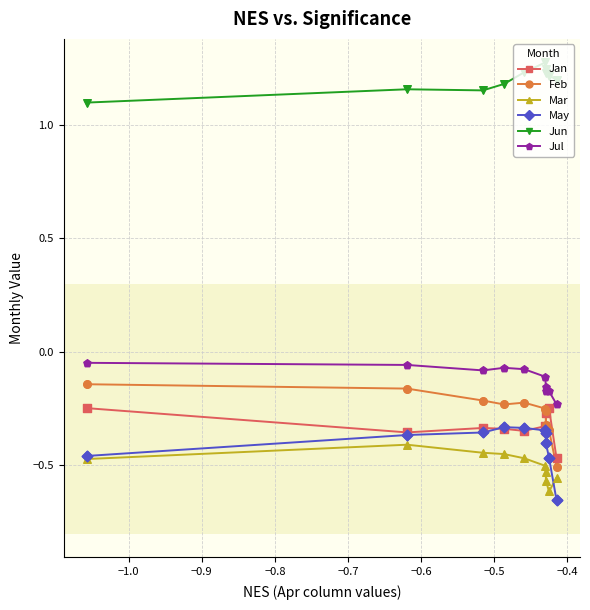

Which series has the largest total across all categories?

Jun